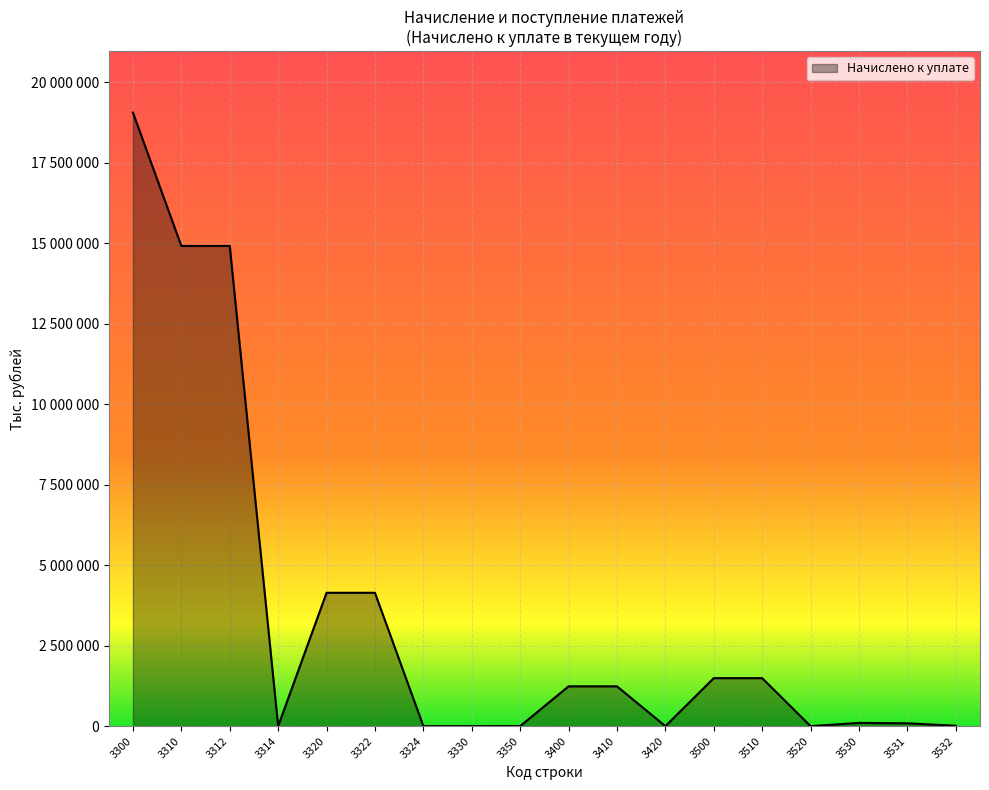

Where is the first local minimum?

3314